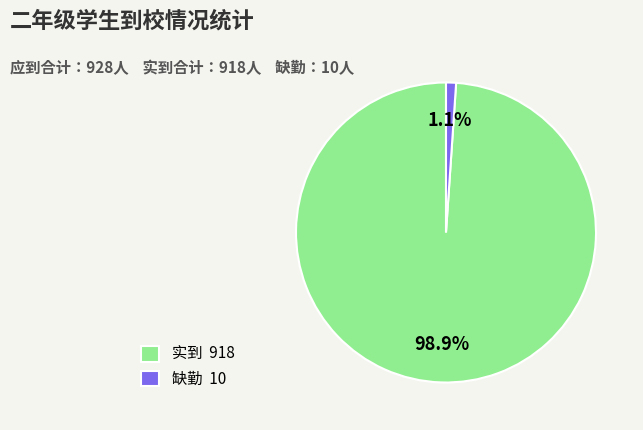

Which slice represents more than half of the pie?

实到 918